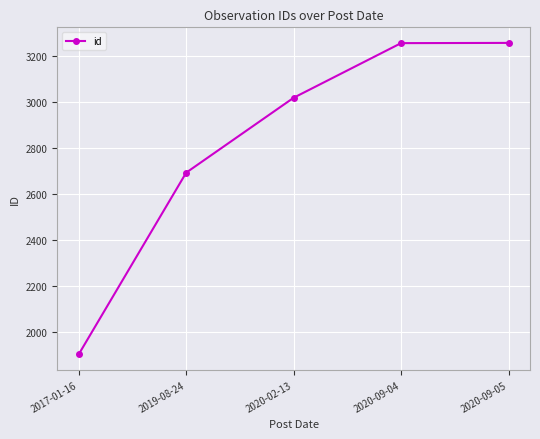

Approximately how many times larger is the value at 2020-09-05 compared to 2020-02-13?

1.1